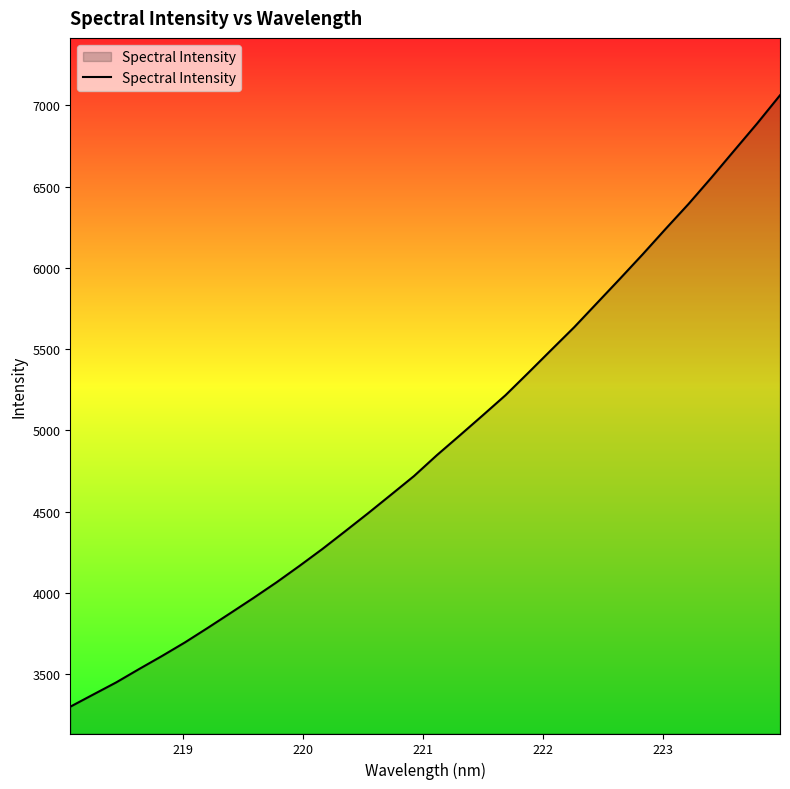

What is the difference between the second highest and minimum values?

3590.0